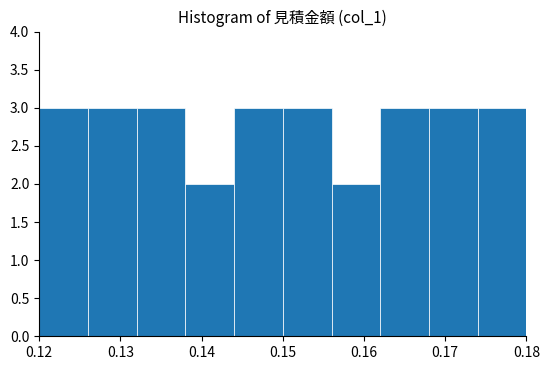

Reading left to right, list every bar in this chart as the range it spans on the x-axis followed by its height. The values are not printed on the chart, so give them approximately, as read against the axis.

0.120 to 0.126: 3
0.126 to 0.132: 3
0.132 to 0.138: 3
0.138 to 0.144: 2
0.144 to 0.150: 3
0.150 to 0.156: 3
0.156 to 0.162: 2
0.162 to 0.168: 3
0.168 to 0.174: 3
0.174 to 0.180: 3